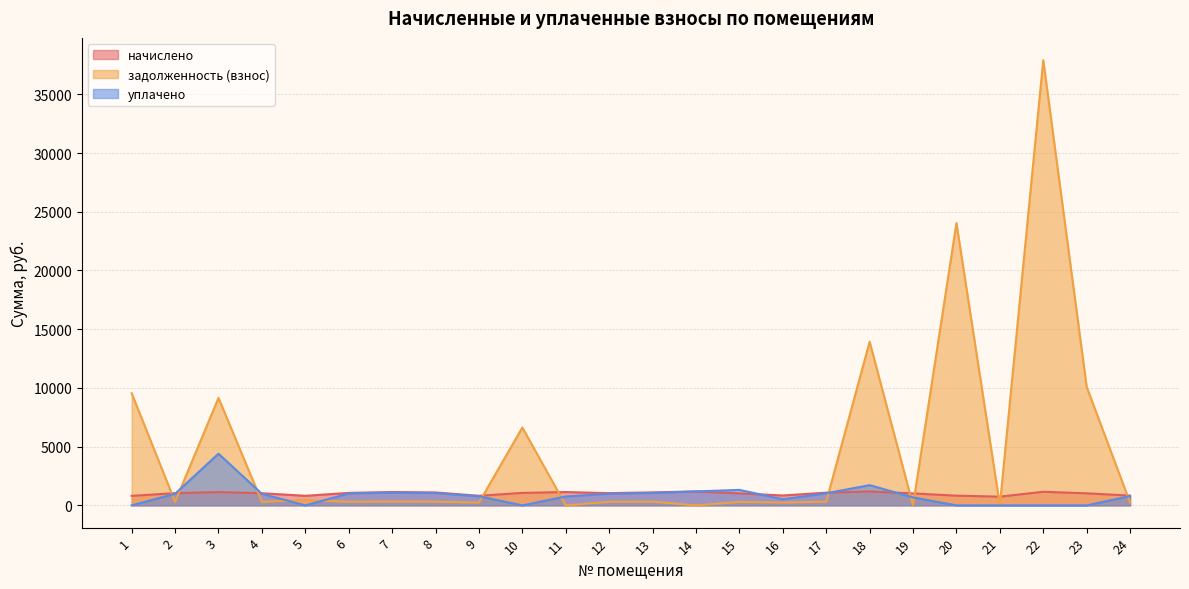

Between 7 and 23, which is larger?

7